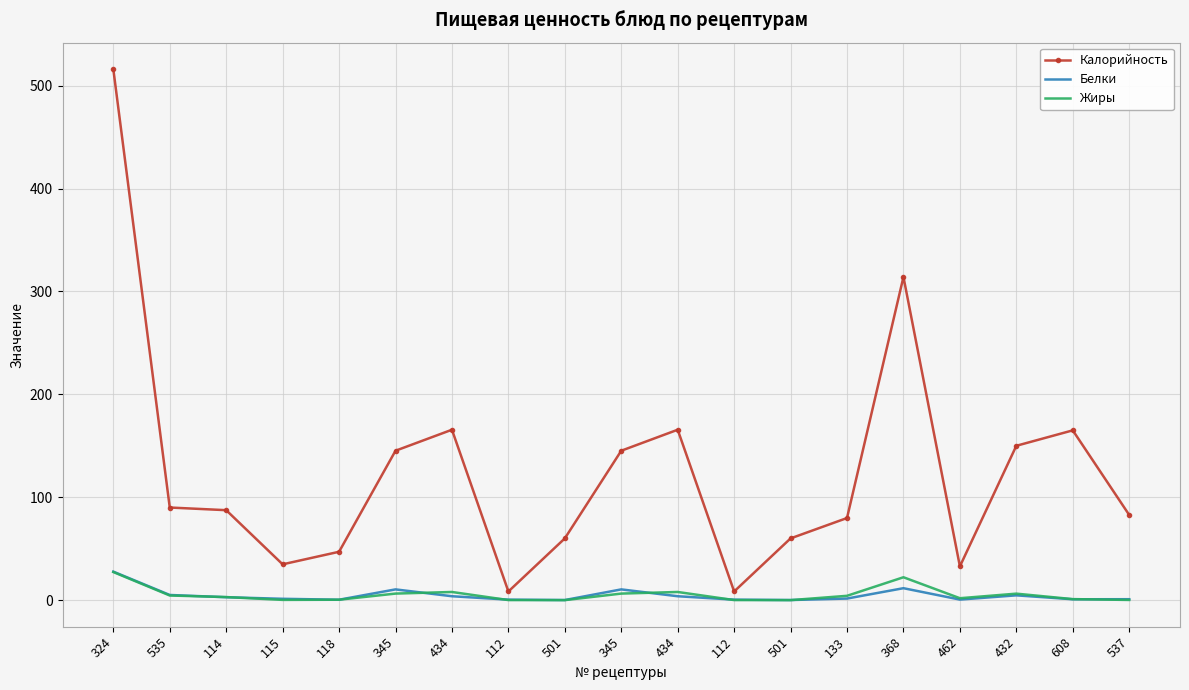

Reading left to right, extract all data points from this chart.

Калорийность: 516.0	90.0	87.4	34.8	47.0	145.2	165.6	8.4	60.0	145.2	165.6	8.4	60.0	79.8	314.1	32.8	150.0	165.0	82.8
Белки: 27.7	5.0	2.8	1.3	0.4	10.4	3.8	0.5	0.1	10.4	3.8	0.5	0.1	1.5	11.6	0.5	4.7	0.8	0.9
Жиры: 27.3	4.5	3.0	0.2	0.4	6.4	7.9	0.1	0.0	6.4	7.9	0.1	0.0	4.2	22.2	1.9	6.3	1.0	0.2